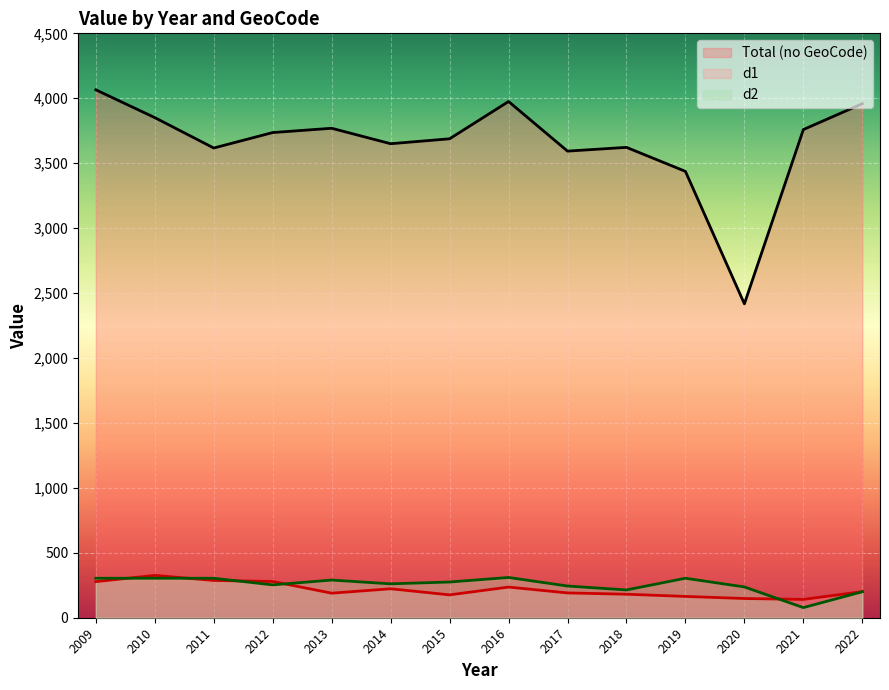

What is the difference between the second highest and minimum values in the d2 series?

226